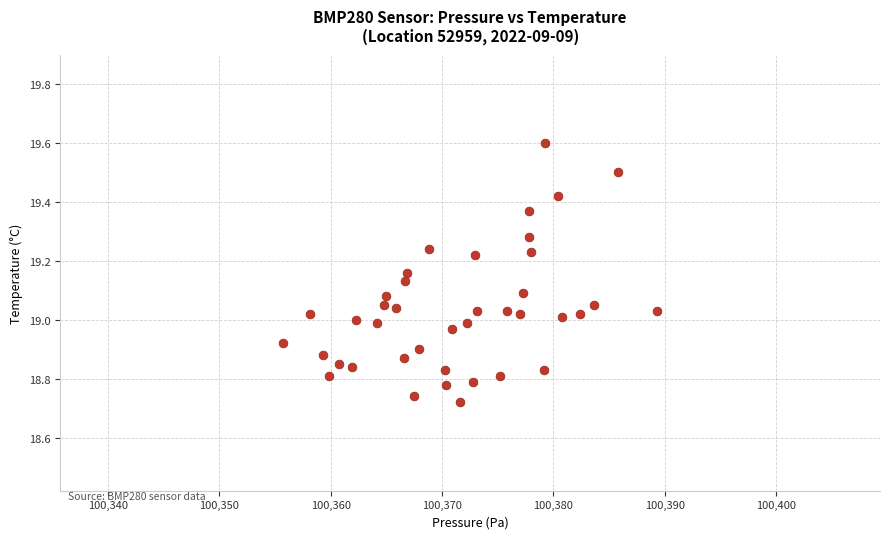

What is the range of X values (max minus min)?

33.6